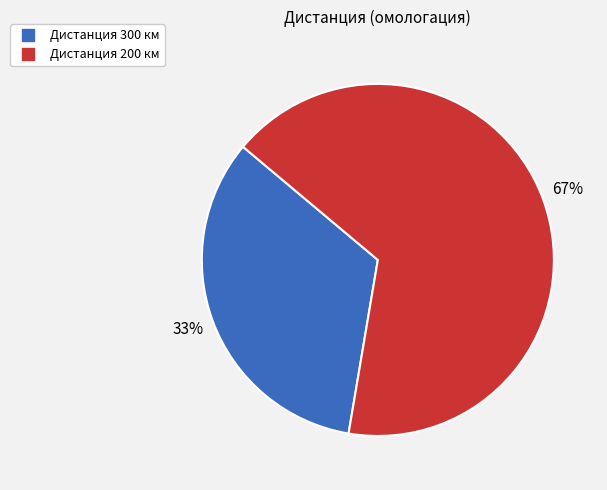

How many segments does this pie chart have?

2